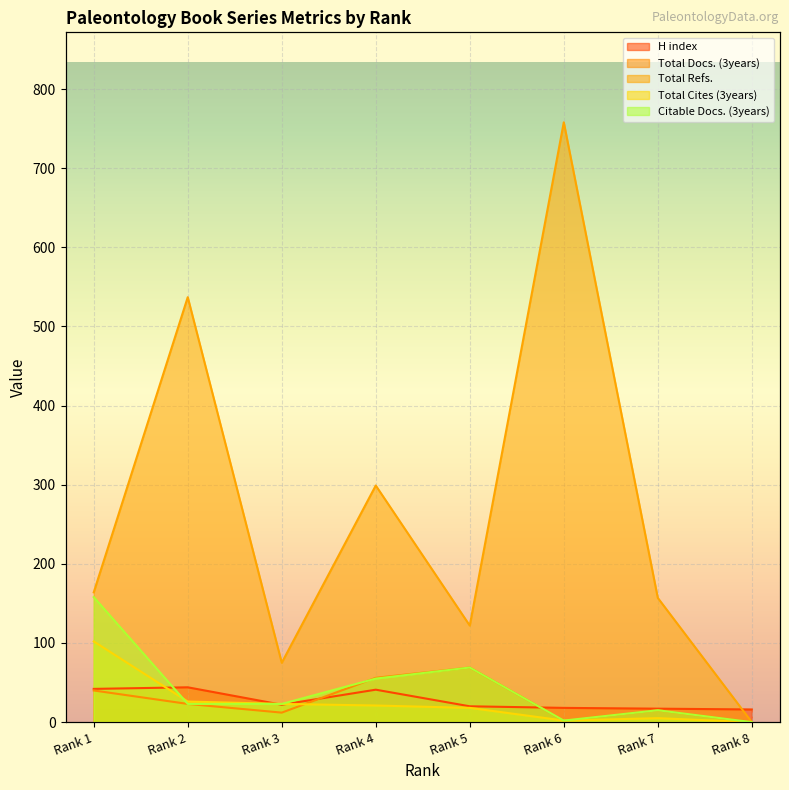

The H index series shows 55 at Rank 4. True or false?

False